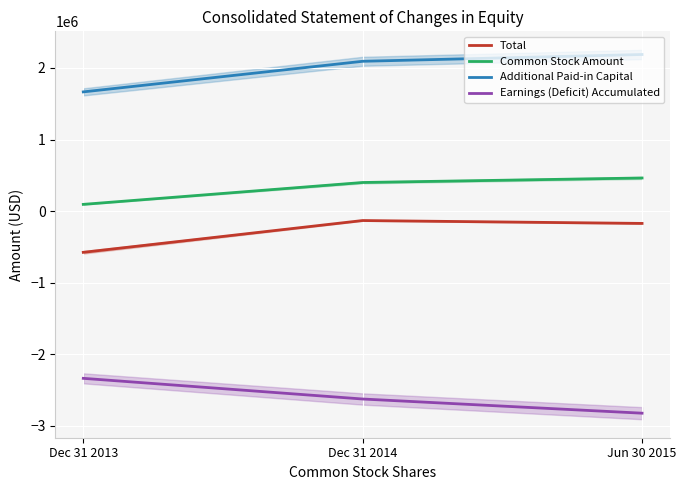

At how many categories does at least one series exceed 1182695?

3